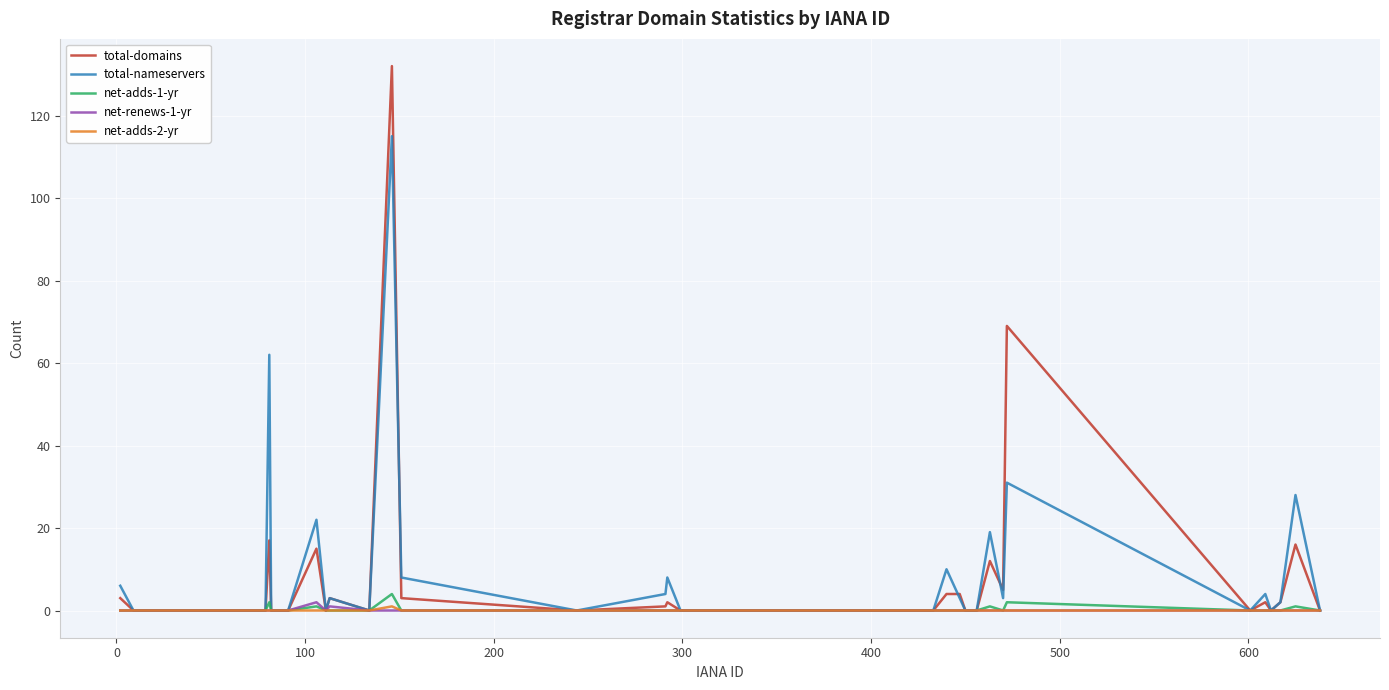

What is the highest value of the total-domains series?

132